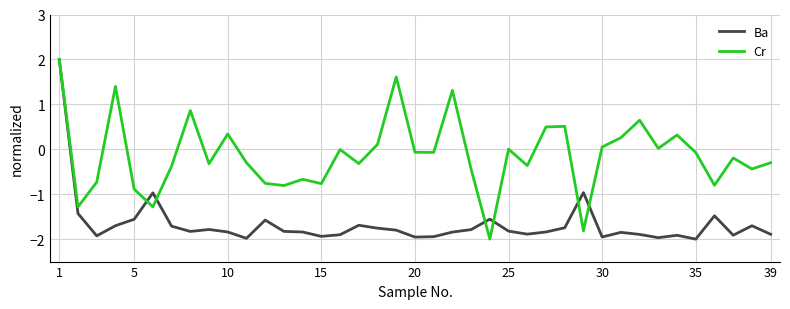

What is the maximum value for Cr?

2.0